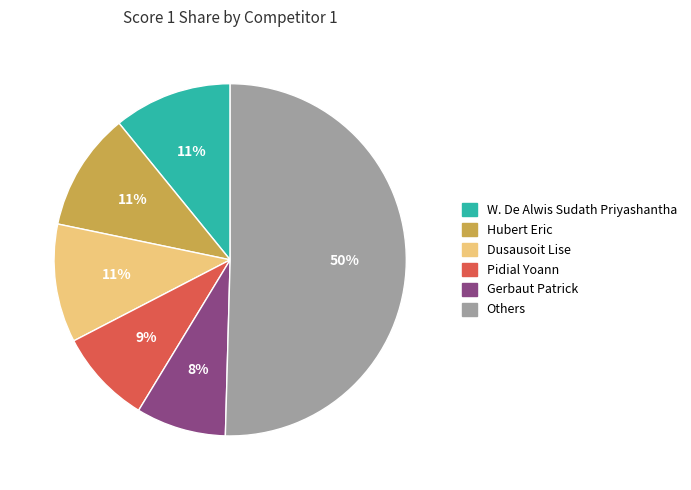

To the nearest percent, what is the average slice percentage?

17%